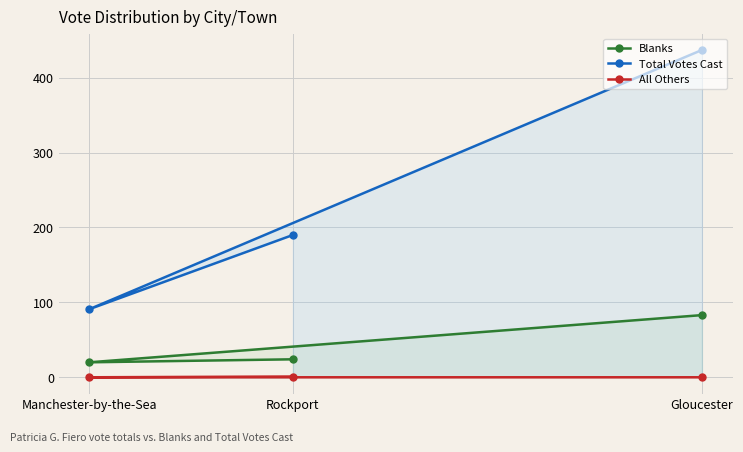

Rank the series by their maximum value, from highest to lowest.

Total Votes Cast, Blanks, All Others